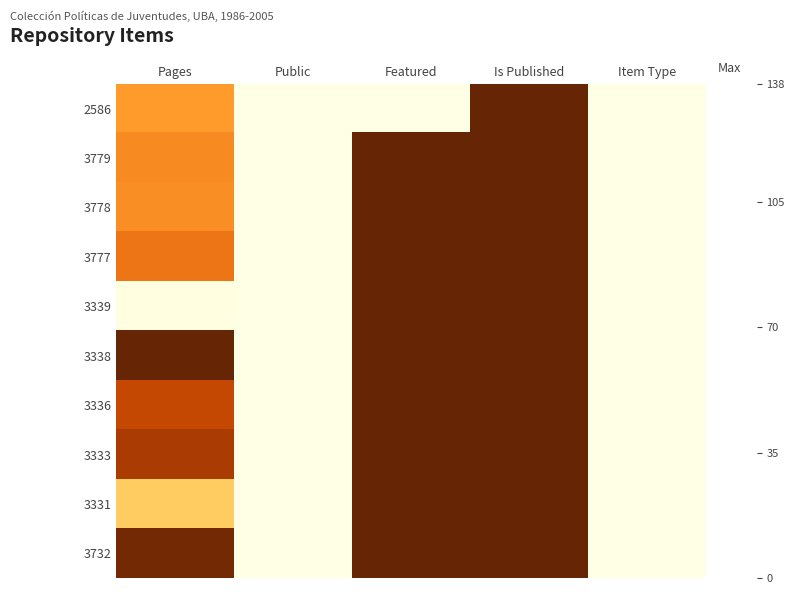

Which label corresponds to the largest value in the chart?

Pages